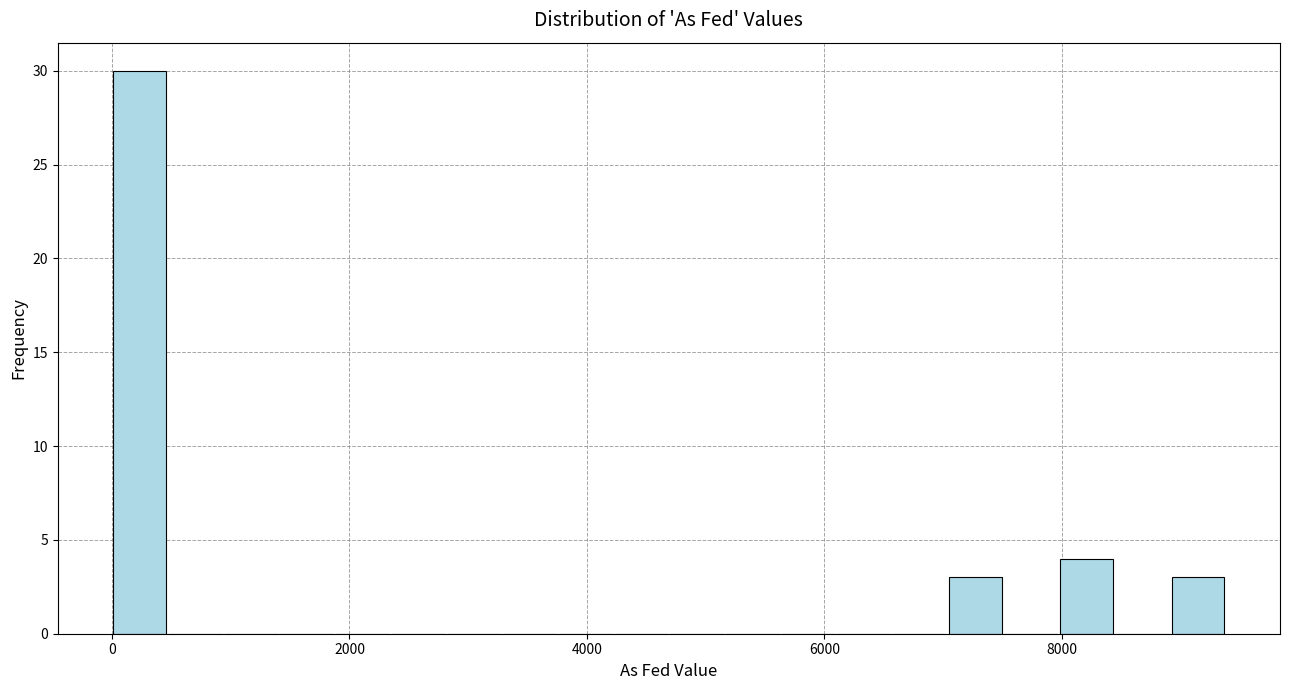

Around what value on the x-axis is the tallest bar? Give the approximate position of its centre, as read against the axis.

200